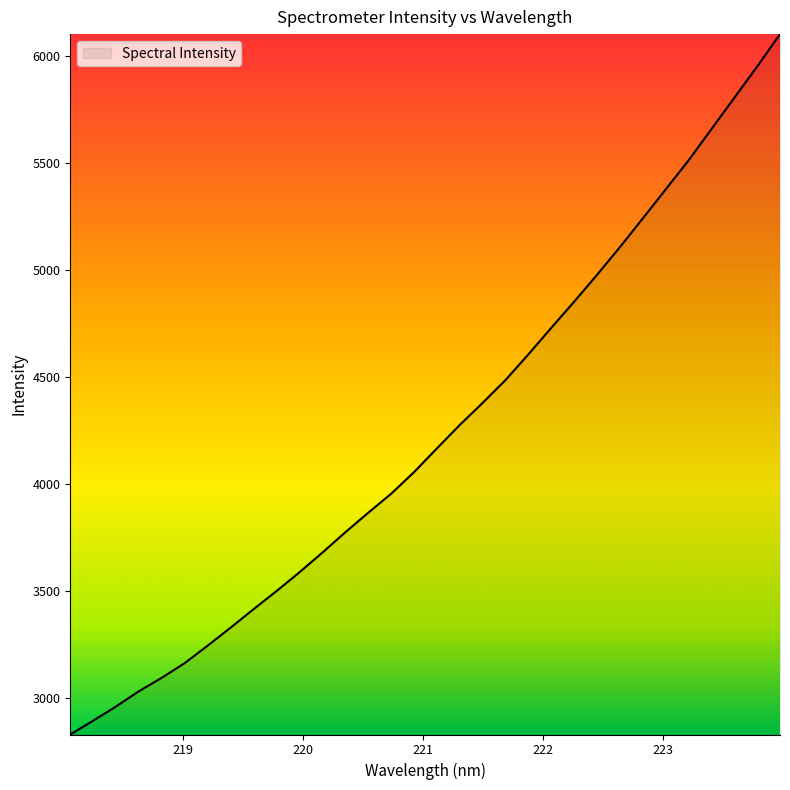

True or false: there are more than 2 points higher than both neighbors.

False